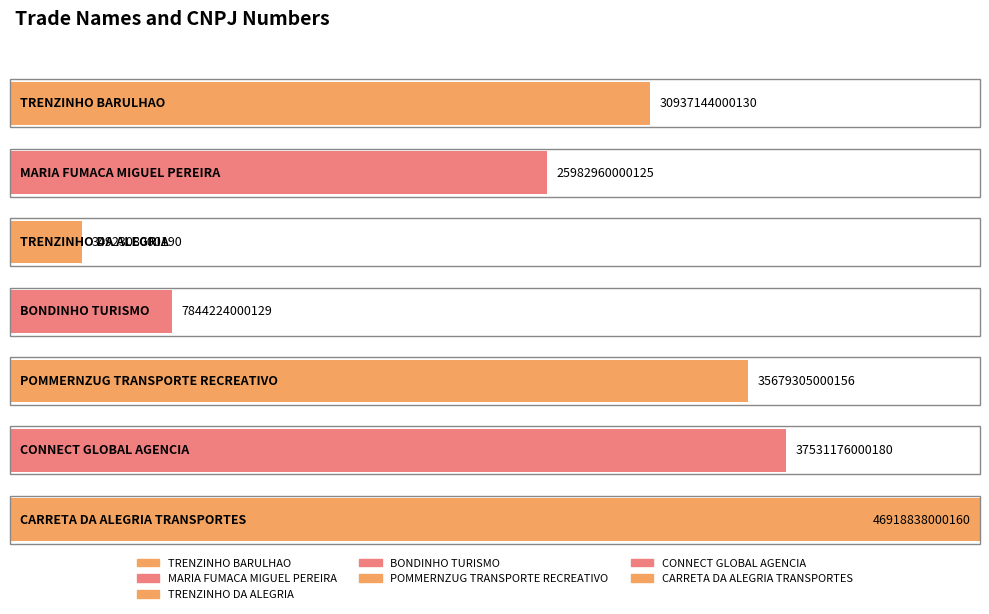

The value at CARRETA DA ALEGRIA TRANSPORTES is 76322714113270. True or false?

False